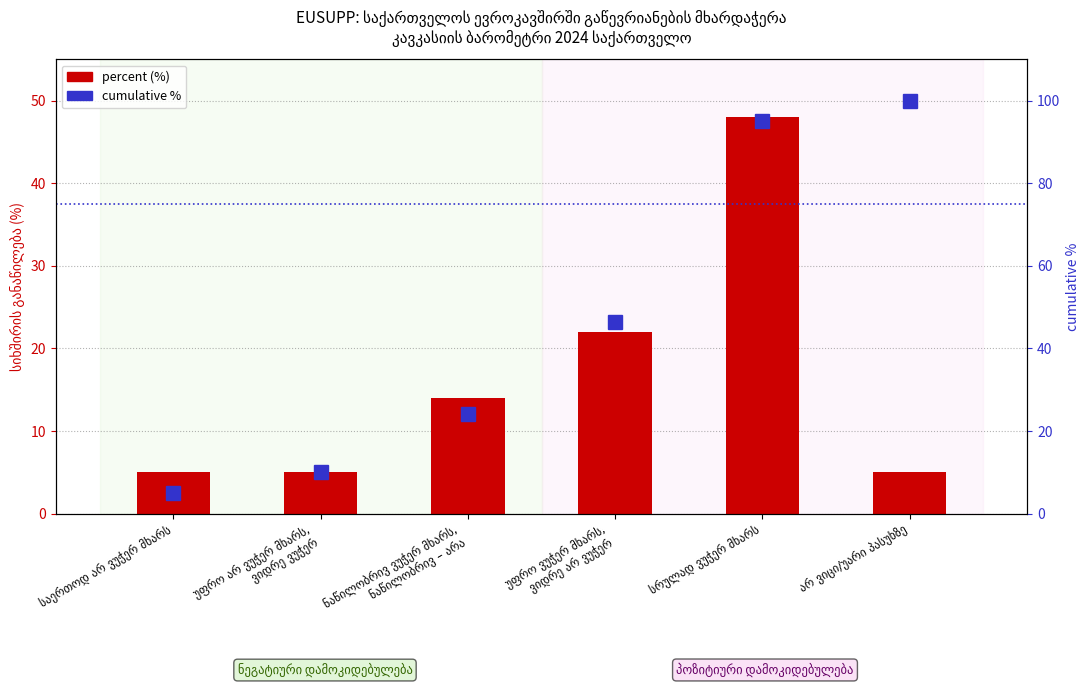

Reading left to right, what are all the values shown in this chart?

percent (%): საერთოდ არ ვუჭერ მხარს=5.0	უფრო არ ვუჭერ მხარს,
ვიდრე ვუჭერ=5.0	ნაწილობრივ ვუჭერ მხარს,
ნაწილობრივ – არა=14.0	უფრო ვუჭერ მხარს,
ვიდრე არ ვუჭერ=22.0	სრულად ვუჭერ მხარს=48.0	არ ვიცი/უარი პასუხზე=5.0
cumulative %: საერთოდ არ ვუჭერ მხარს=5.1	უფრო არ ვუჭერ მხარს,
ვიდრე ვუჭერ=10.1	ნაწილობრივ ვუჭერ მხარს,
ნაწილობრივ – არა=24.2	უფრო ვუჭერ მხარს,
ვიდრე არ ვუჭერ=46.5	სრულად ვუჭერ მხარს=94.9	არ ვიცი/უარი პასუხზე=100.0